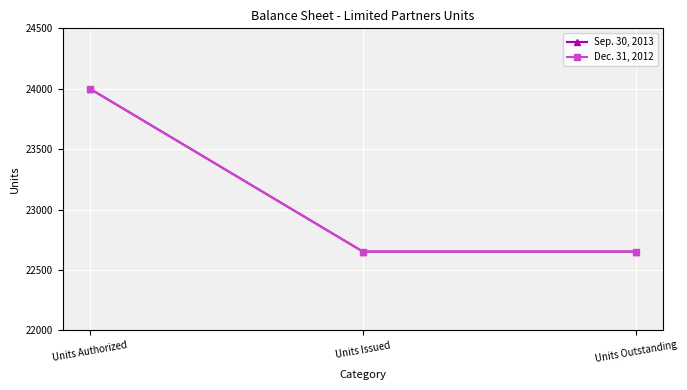

Reading right to left, list all the values displayed in this chart.

Sep. 30, 2013: 22653	22653	24000
Dec. 31, 2012: 22653	22653	24000